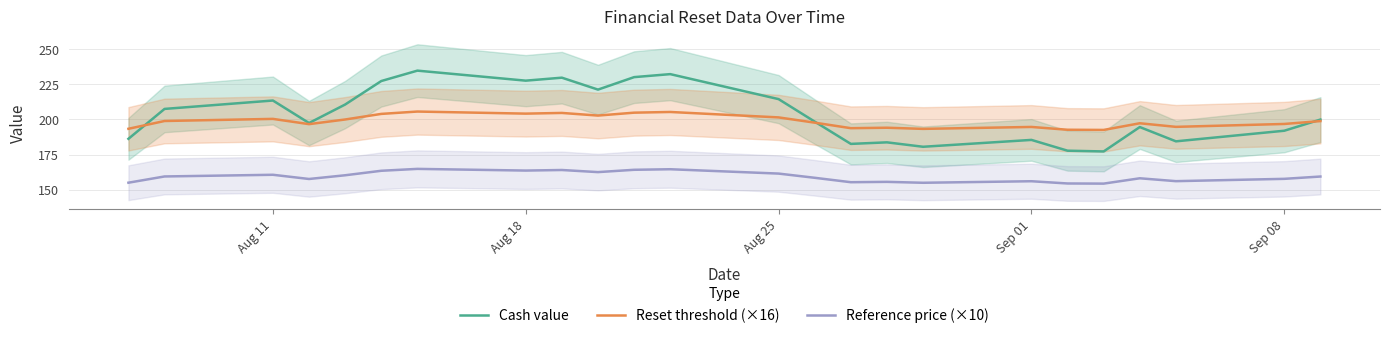

What is the maximum value shown in the chart?

234.8